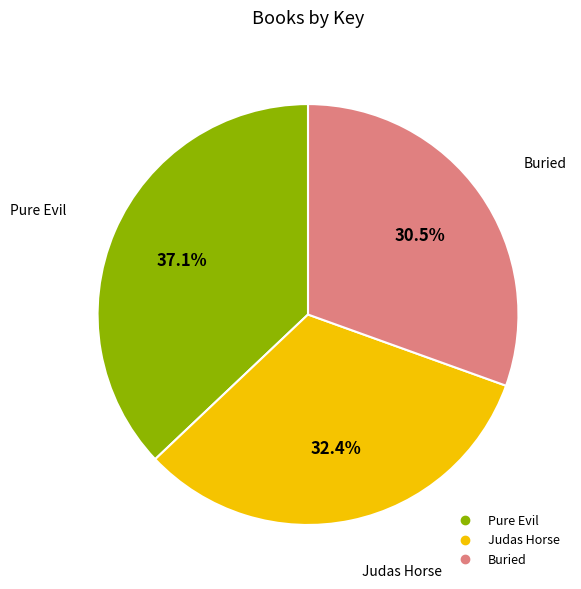

Combined, do Pure Evil and Buried account for over 50%?

Yes